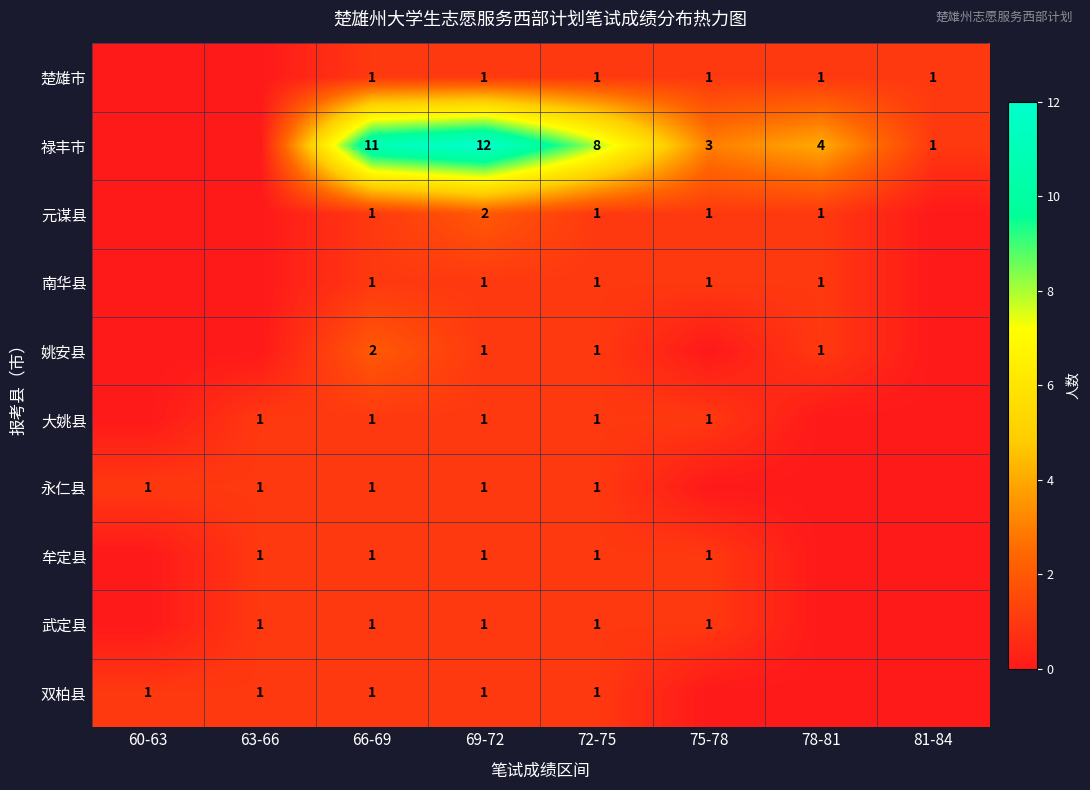

What is the difference between the highest and lowest values at 72-75?

7